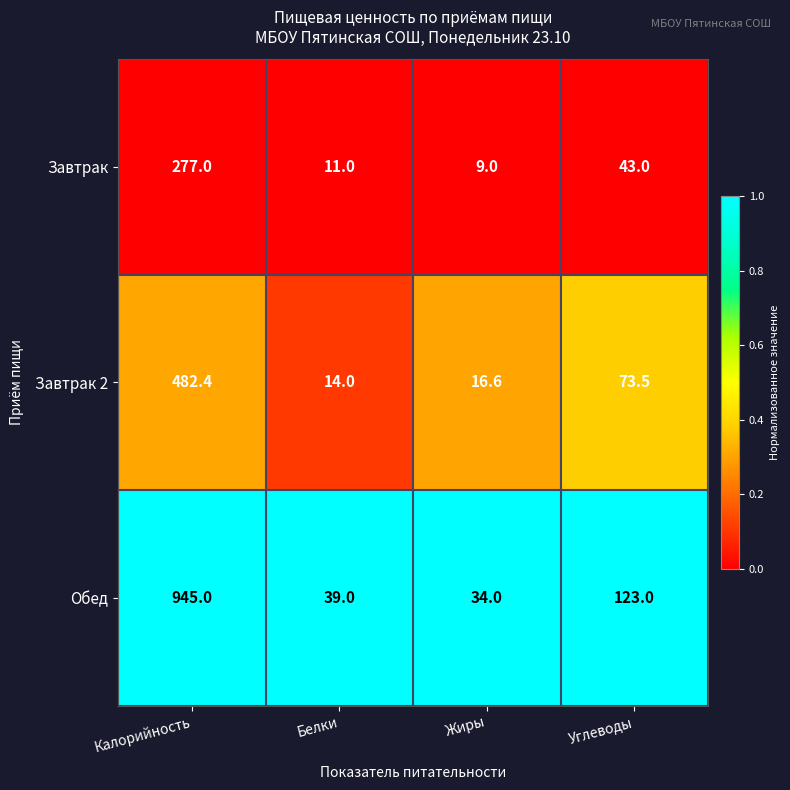

At which category is the sum across all series the highest?

Калорийность